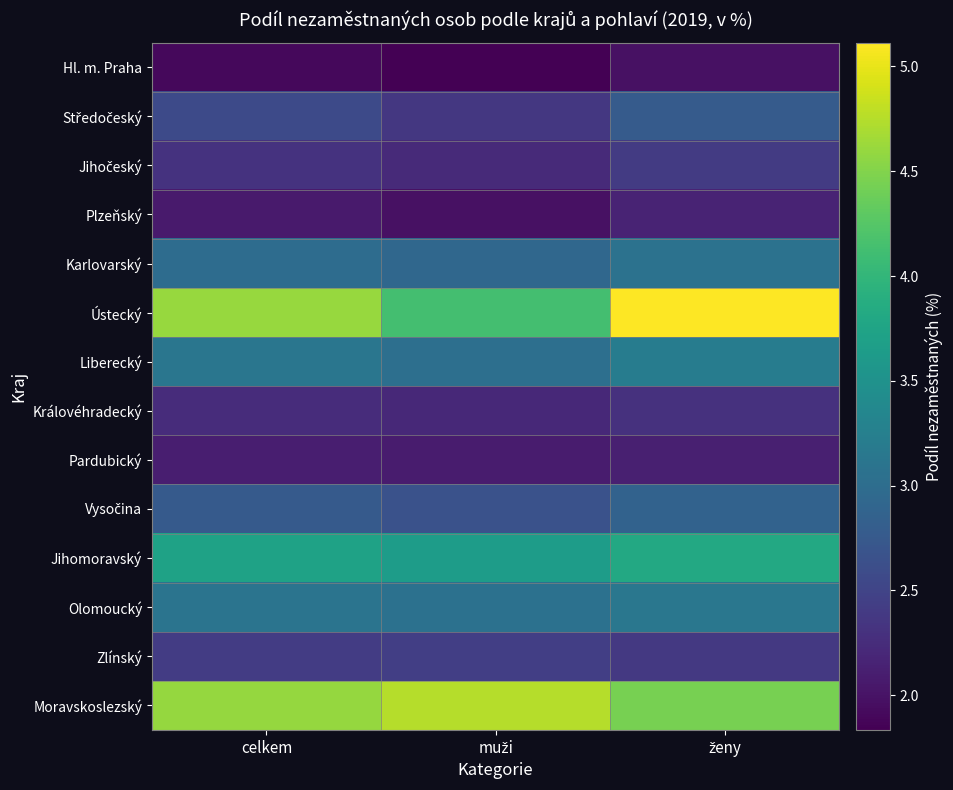

What is the difference between the highest and lowest values at celkem?

2.7